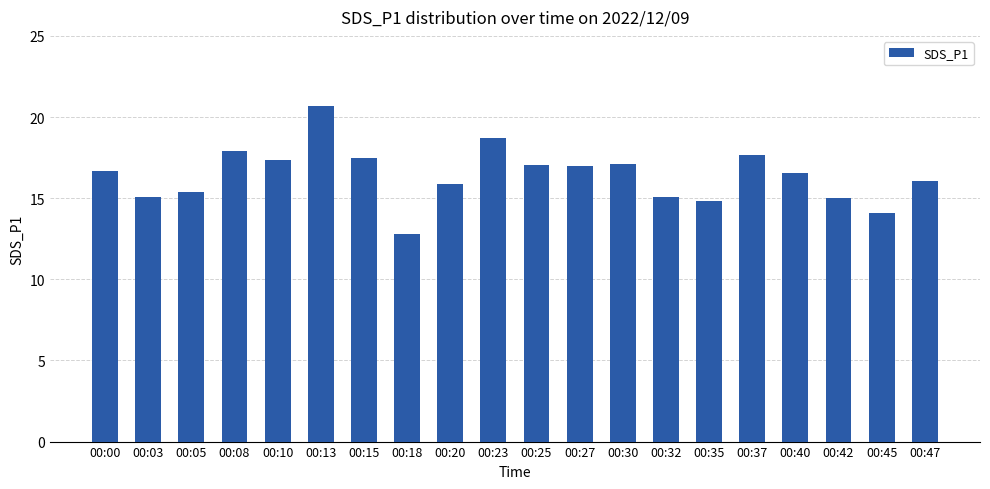

What is the value of the 7th bar from the left?

17.5